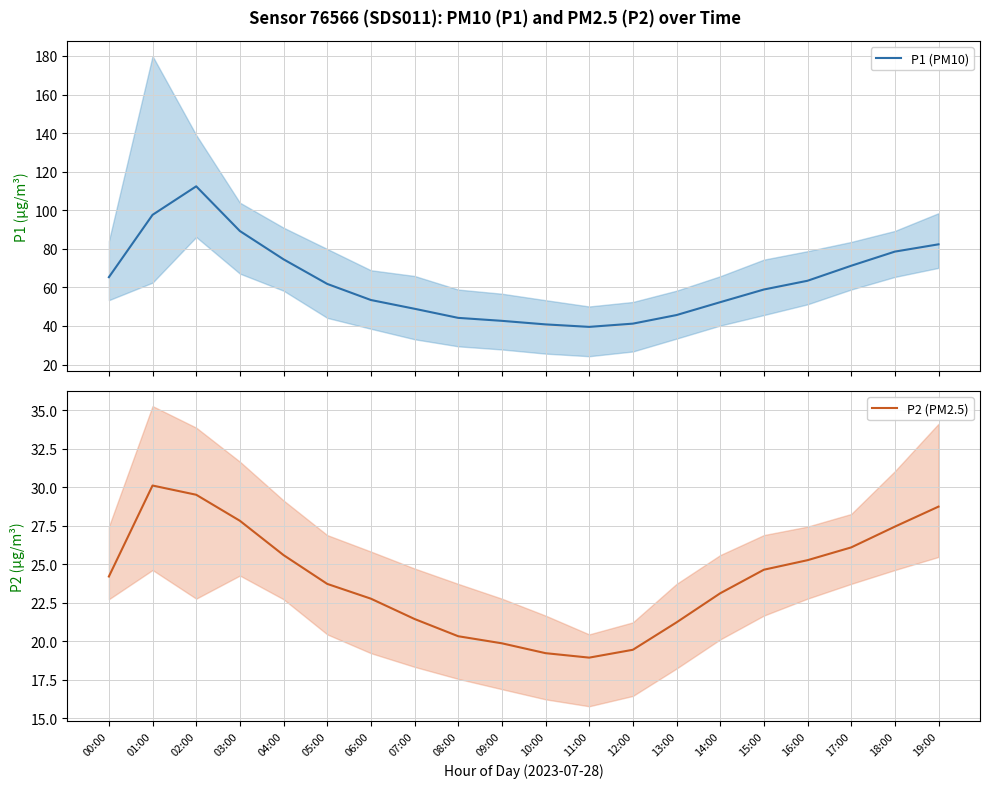

Does the chart display data point markers on the line(s)?

No